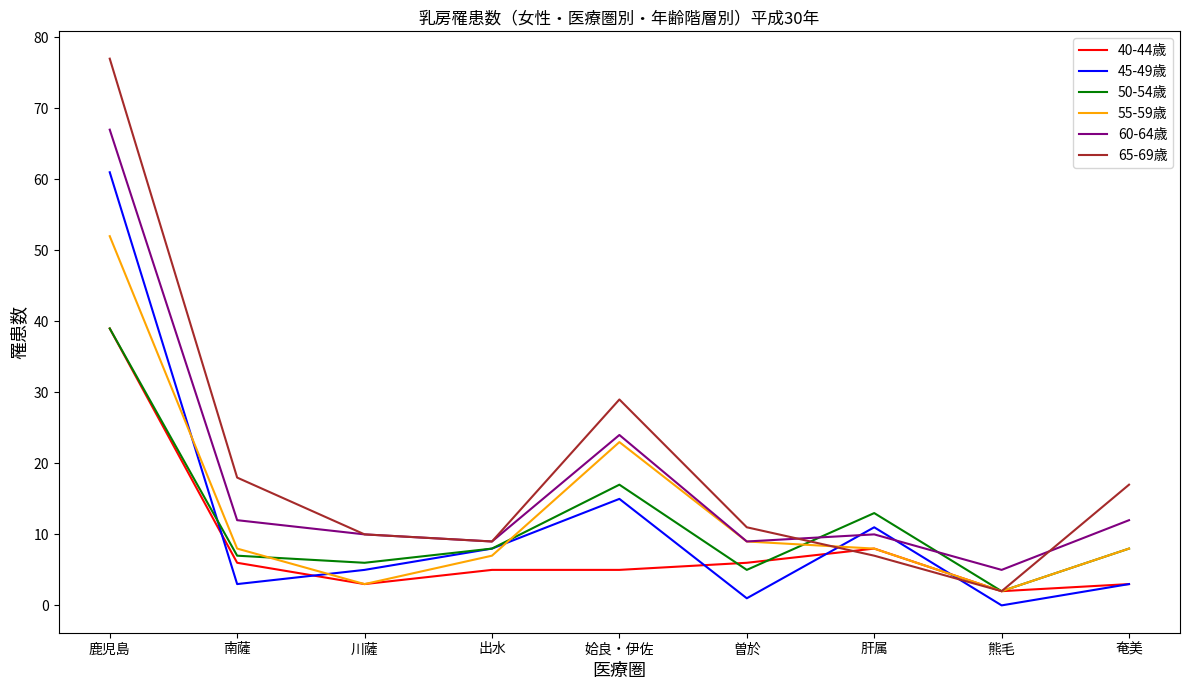

What is the difference between the highest and lowest values at 姶良・伊佐?

24